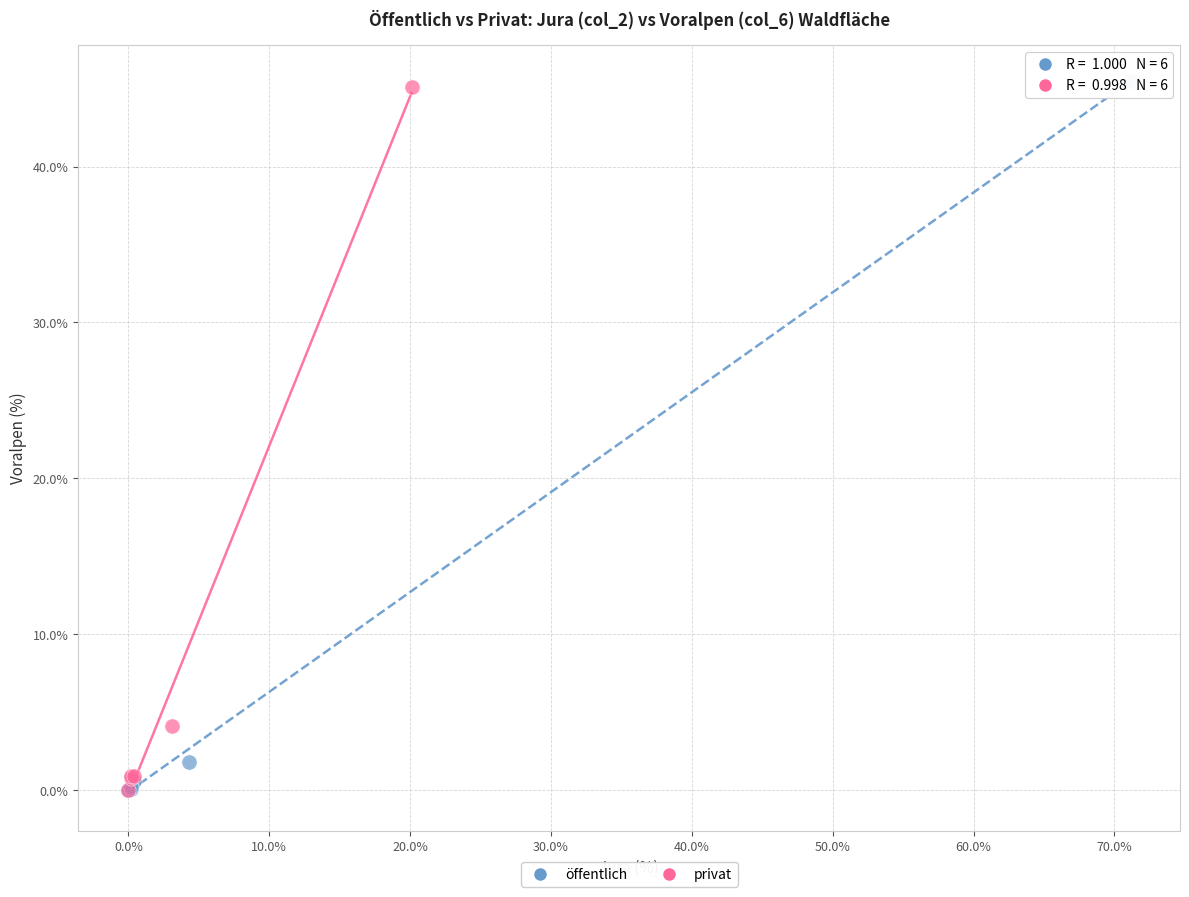

Which series has the largest Y range (max minus min)?

öffentlich